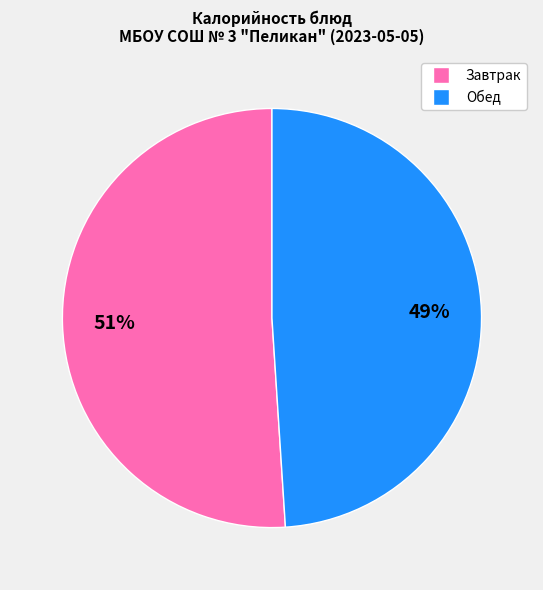

To the nearest percent, what is the difference between the largest and smallest slice percentages?

2%